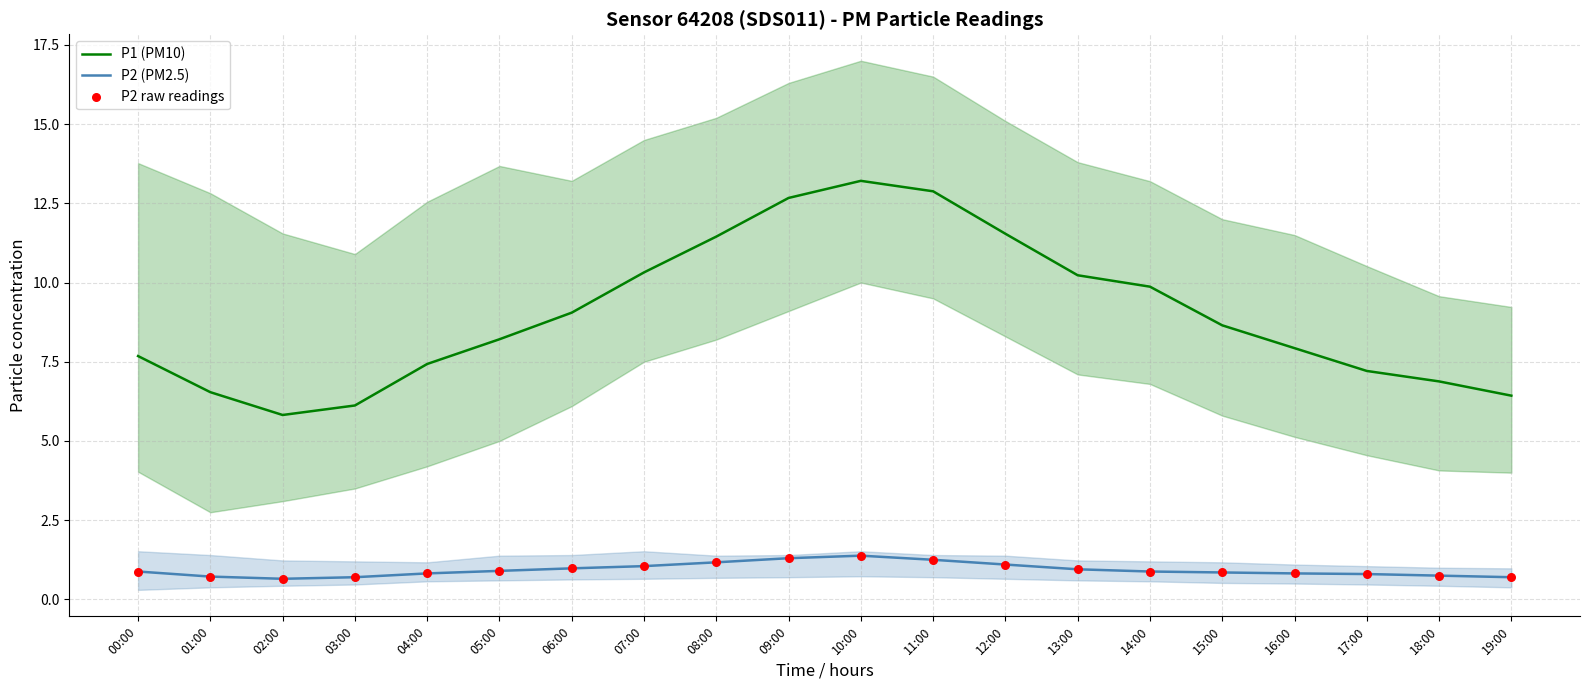

Which series has the largest total across all categories?

P1 (PM10)